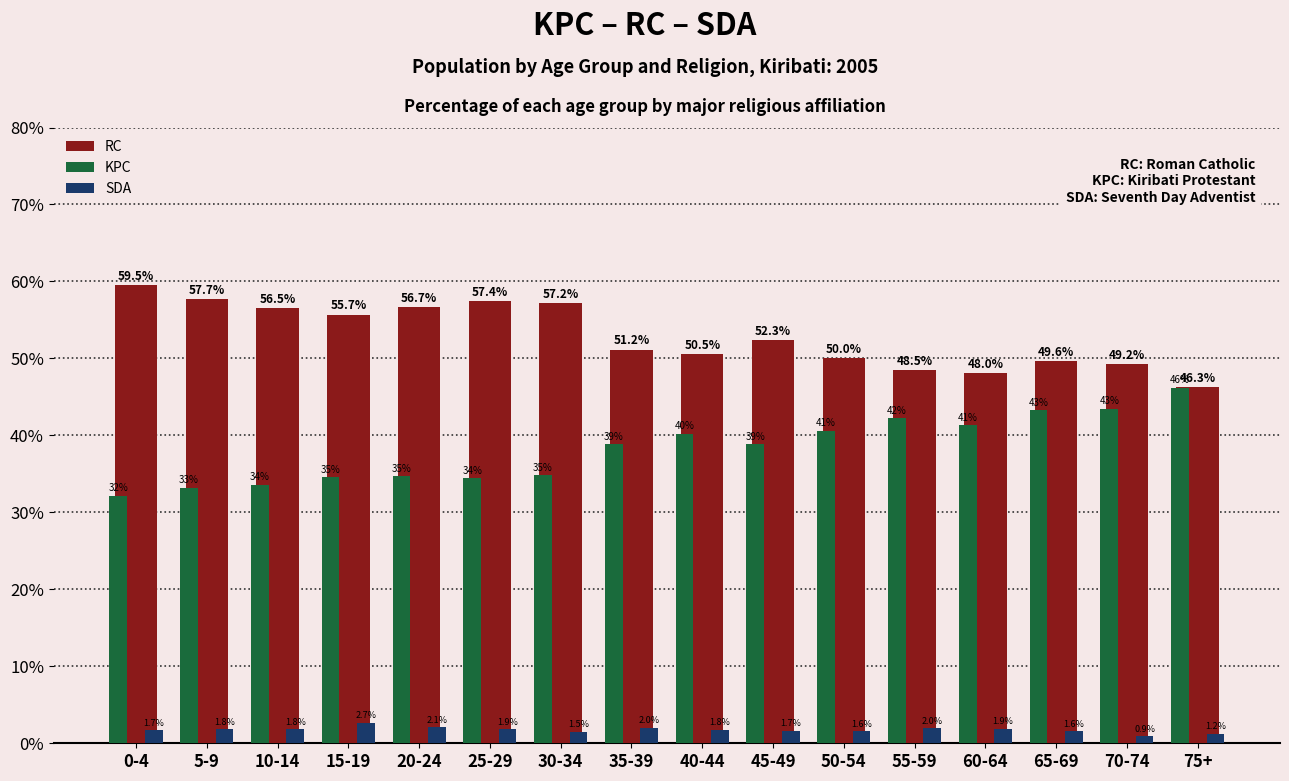

Reading right to left, transcribe all the data shown in this chart.

RC: 75+=46.3	70-74=49.2	65-69=49.6	60-64=48.0	55-59=48.5	50-54=50.0	45-49=52.3	40-44=50.5	35-39=51.2	30-34=57.2	25-29=57.4	20-24=56.7	15-19=55.7	10-14=56.5	5-9=57.7	0-4=59.5
KPC: 75+=46.2	70-74=43.5	65-69=43.2	60-64=41.3	55-59=42.2	50-54=40.6	45-49=38.9	40-44=40.2	35-39=38.9	30-34=34.9	25-29=34.5	20-24=34.7	15-19=34.5	10-14=33.6	5-9=33.2	0-4=32.2
SDA: 75+=1.2	70-74=0.9	65-69=1.6	60-64=1.9	55-59=2.0	50-54=1.6	45-49=1.7	40-44=1.8	35-39=2.0	30-34=1.5	25-29=1.9	20-24=2.1	15-19=2.7	10-14=1.8	5-9=1.8	0-4=1.7